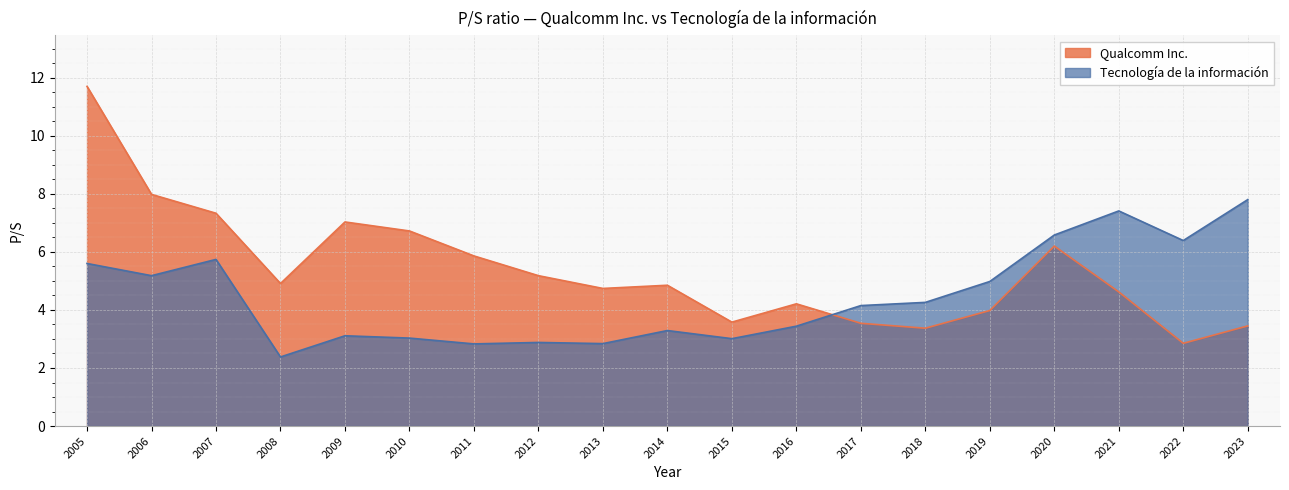

What is the maximum value shown in the chart?

11.7